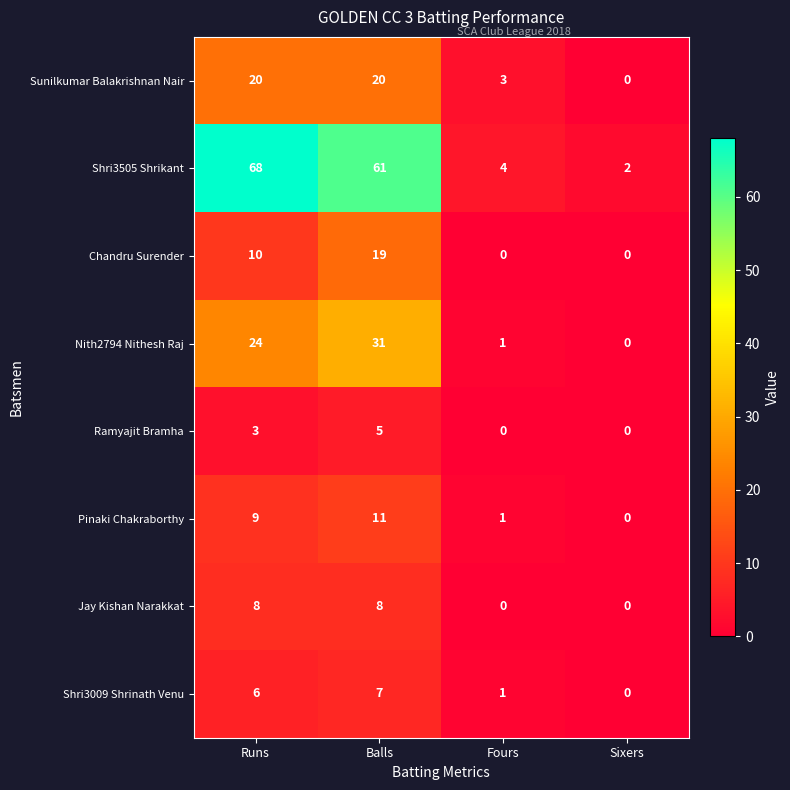

List the series in order of their peak value, highest first.

Shri3505 Shrikant, Nith2794 Nithesh Raj, Sunilkumar Balakrishnan Nair, Chandru Surender, Pinaki Chakraborthy, Jay Kishan Narakkat, Shri3009 Shrinath Venu, Ramyajit Bramha